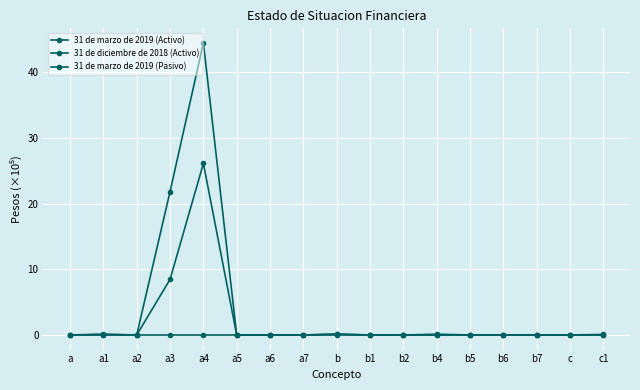

Count the number of categories in the chart.

17